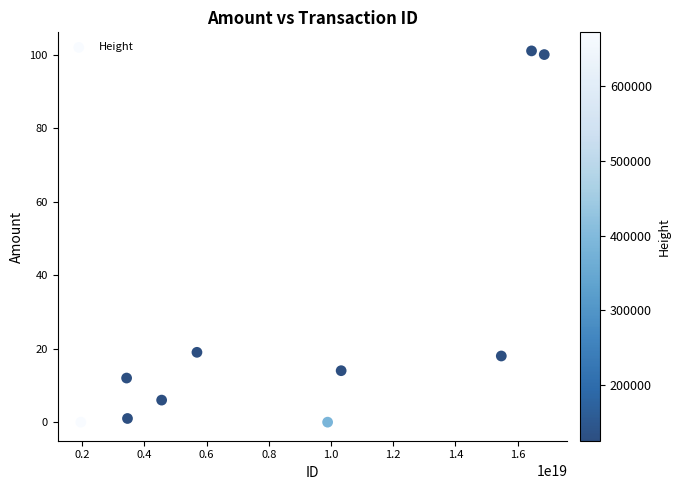

What is the average X value?

8806918721956321280.0